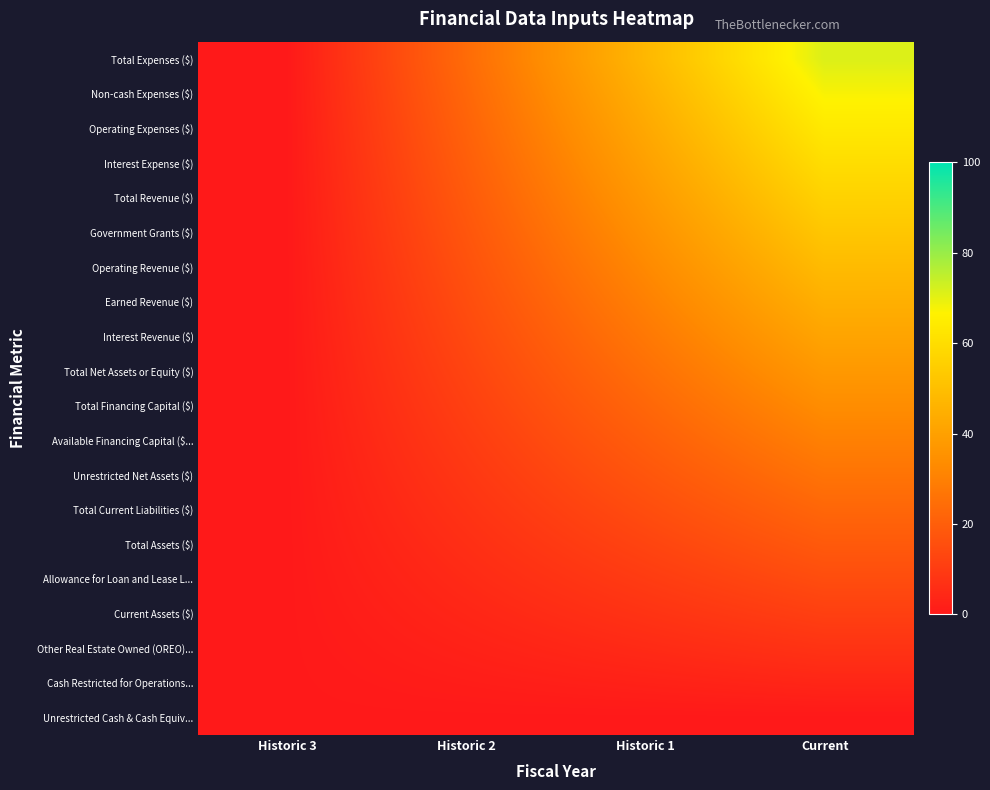

At which category is the sum across all series the highest?

Current